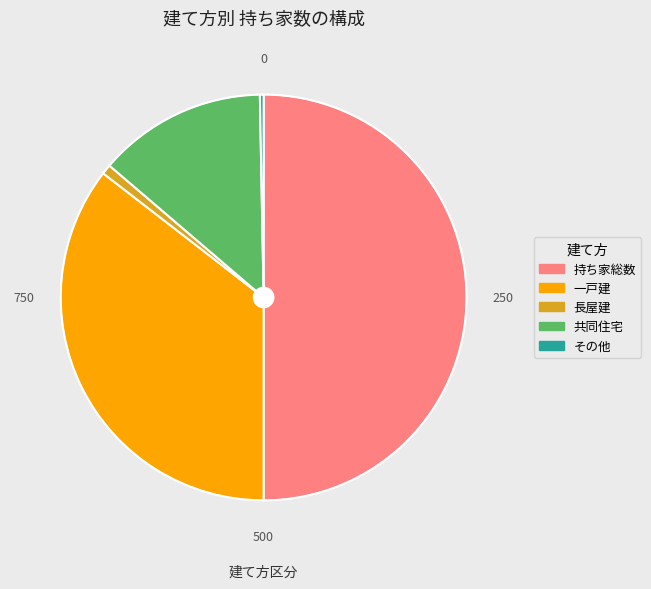

How many segments does this pie chart have?

5